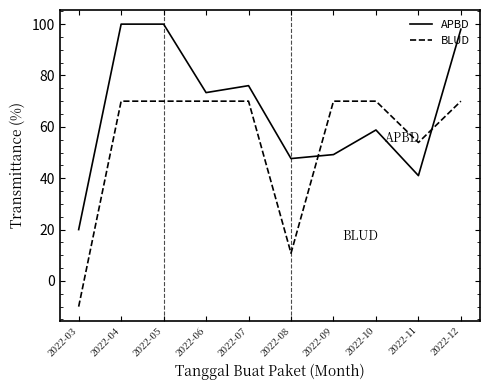

What is the total value across all series at 2022-10?

128.8